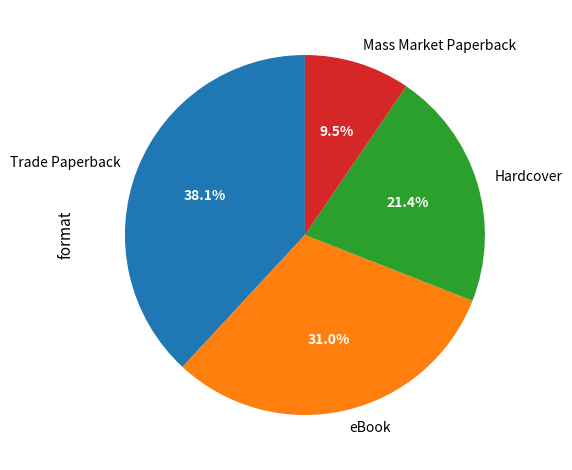

Is there a majority slice in this chart?

No